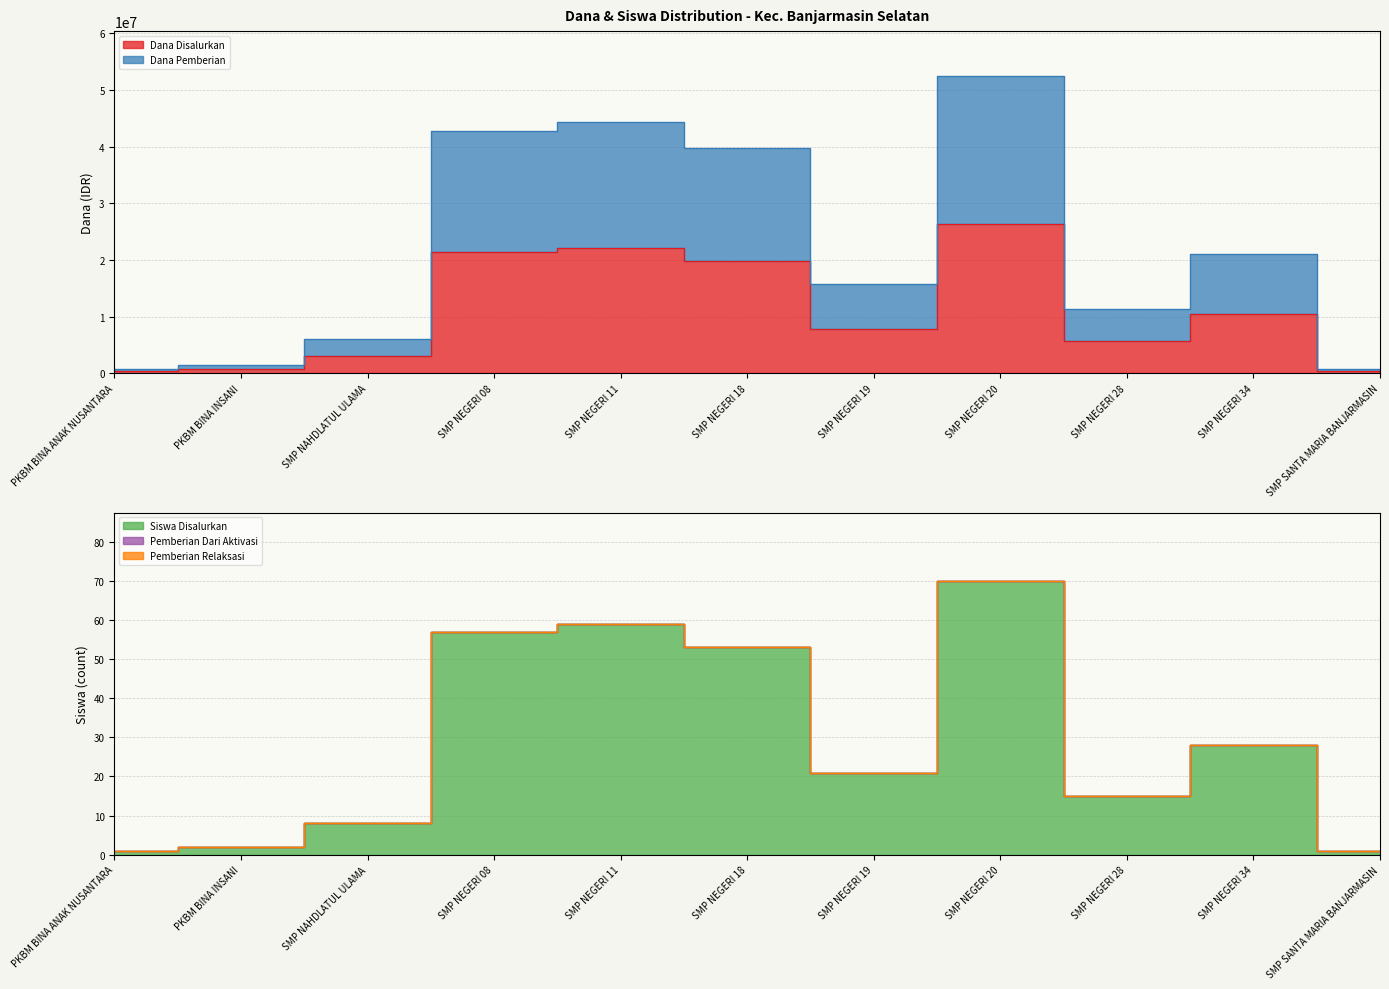

Which series changed the most between SMP NEGERI 11 and SMP SANTA MARIA BANJARMASIN?

Dana Pemberian